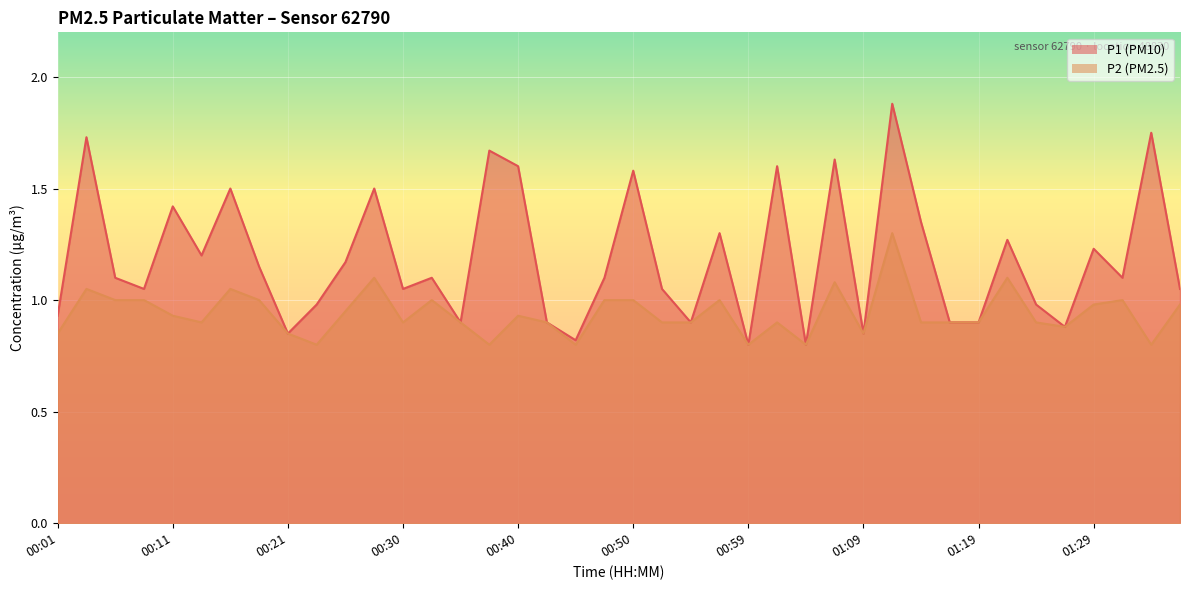

Reading left to right, list all the values displayed in this chart.

P1: 00:01=0.9	00:03=1.7	00:06=1.1	00:08=1.1	00:11=1.4	00:13=1.2	00:16=1.5	00:18=1.1	00:21=0.8	00:23=1.0	00:25=1.2	00:28=1.5	00:30=1.1	00:33=1.1	00:35=0.9	00:38=1.7	00:40=1.6	00:42=0.9	00:45=0.8	00:47=1.1	00:50=1.6	00:52=1.1	00:55=0.9	00:57=1.3	00:59=0.8	01:02=1.6	01:04=0.8	01:07=1.6	01:09=0.8	01:12=1.9	01:14=1.4	01:17=0.9	01:19=0.9	01:21=1.3	01:24=1.0	01:26=0.9	01:29=1.2	01:31=1.1	01:34=1.8	01:36=1.1
P2: 00:01=0.8	00:03=1.1	00:06=1.0	00:08=1.0	00:11=0.9	00:13=0.9	00:16=1.1	00:18=1.0	00:21=0.8	00:23=0.8	00:25=0.9	00:28=1.1	00:30=0.9	00:33=1.0	00:35=0.9	00:38=0.8	00:40=0.9	00:42=0.9	00:45=0.8	00:47=1.0	00:50=1.0	00:52=0.9	00:55=0.9	00:57=1.0	00:59=0.8	01:02=0.9	01:04=0.8	01:07=1.1	01:09=0.8	01:12=1.3	01:14=0.9	01:17=0.9	01:19=0.9	01:21=1.1	01:24=0.9	01:26=0.9	01:29=1.0	01:31=1.0	01:34=0.8	01:36=1.0